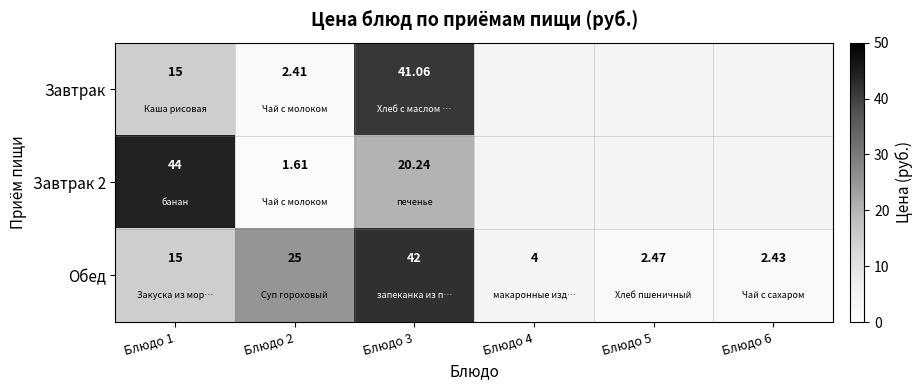

What is the highest value of the Завтрак series?

41.1